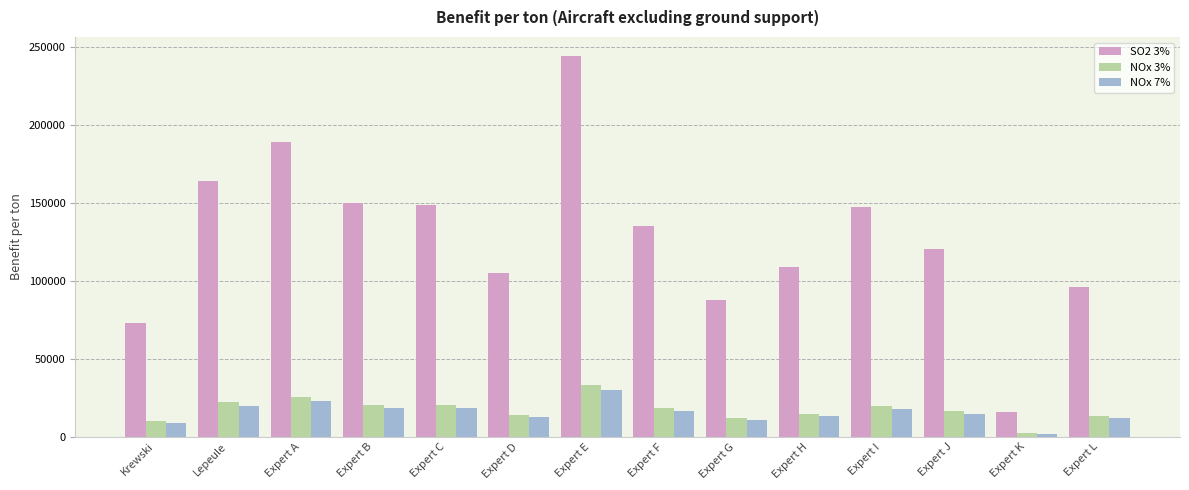

What position from the left is Expert B?

4